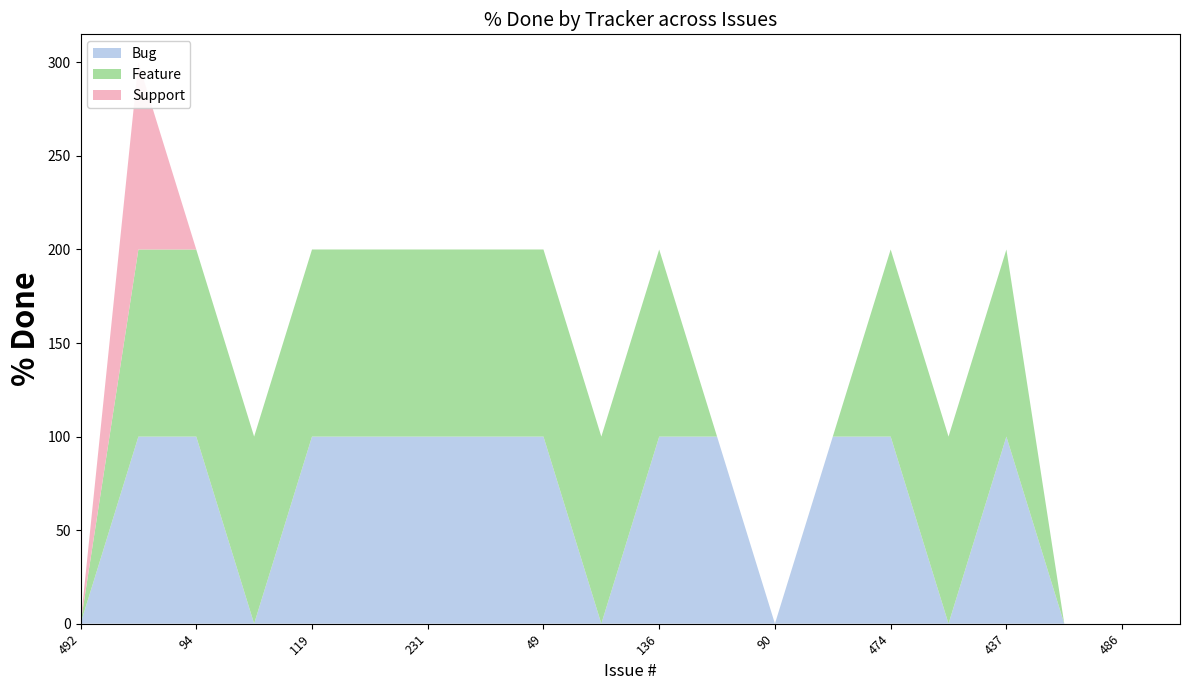

Reading left to right, what are all the values shown in this chart?

Bug: 0	100	100	0	100	100	100	100	100	0	100	100	0	100	100	0	100	0	0	0
Feature: 0	100	100	100	100	100	100	100	100	100	100	0	0	0	100	100	100	0	0	0
Support: 0	100	0	0	0	0	0	0	0	0	0	0	0	0	0	0	0	0	0	0